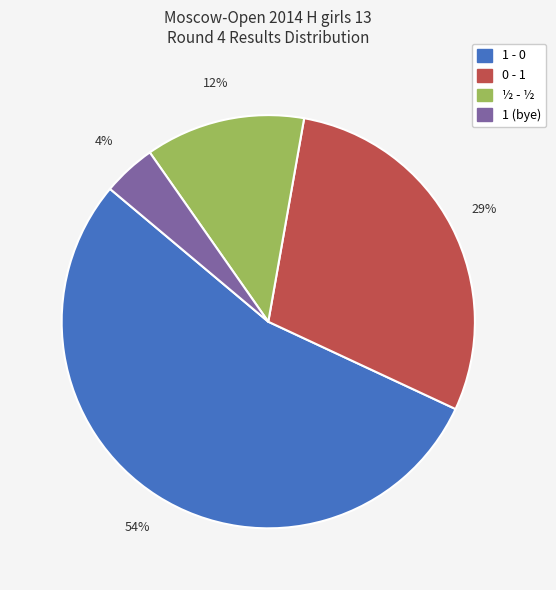

To the nearest percent, what is the difference between the 1 - 0 and 0 - 1 slice percentages?

25%